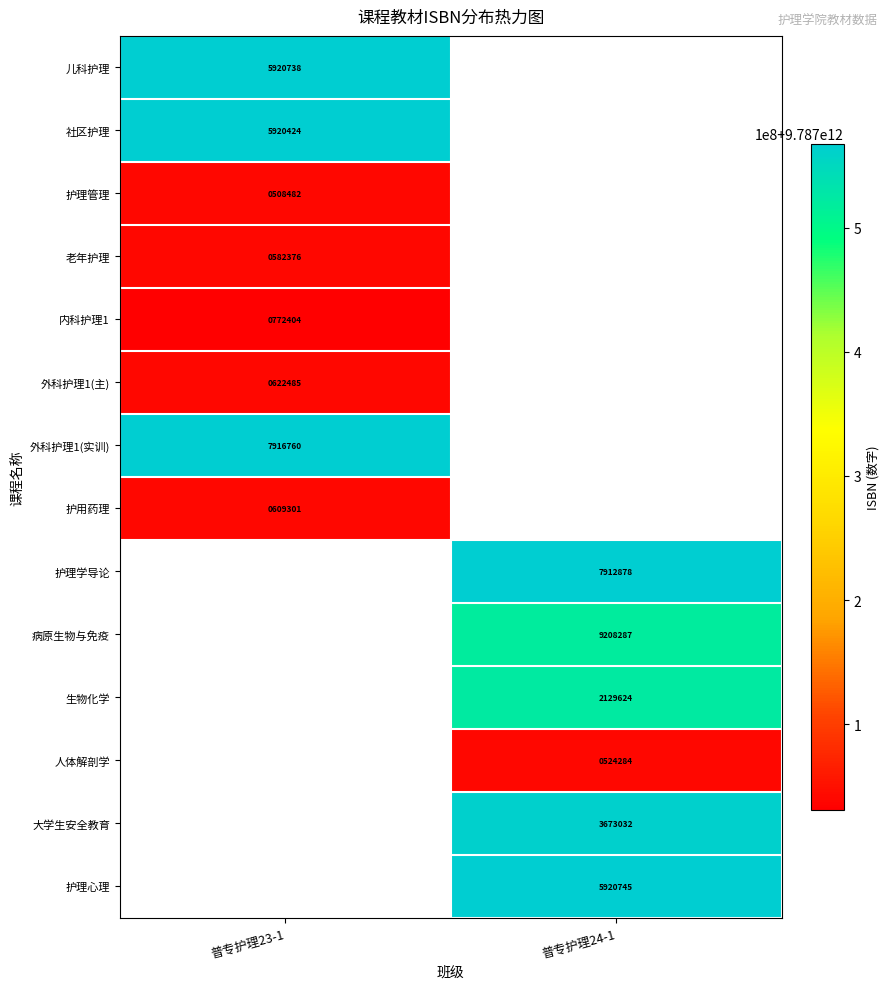

Is it true that 人体解剖学 equals 524284 at 普专护理24-1?

True